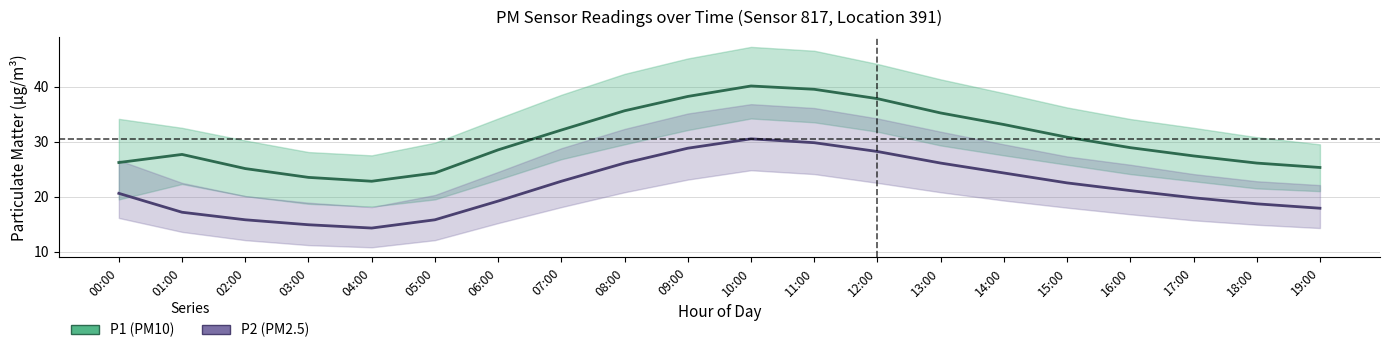

At which label does P2 (PM2.5) reach its minimum?

04:00